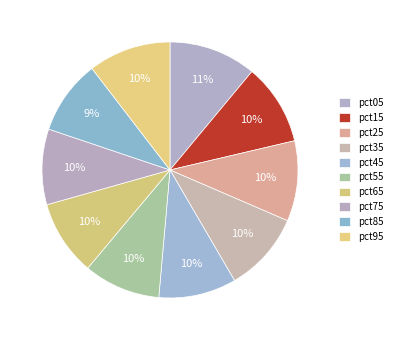

To the nearest percent, what portion does pct85 represent?

9%